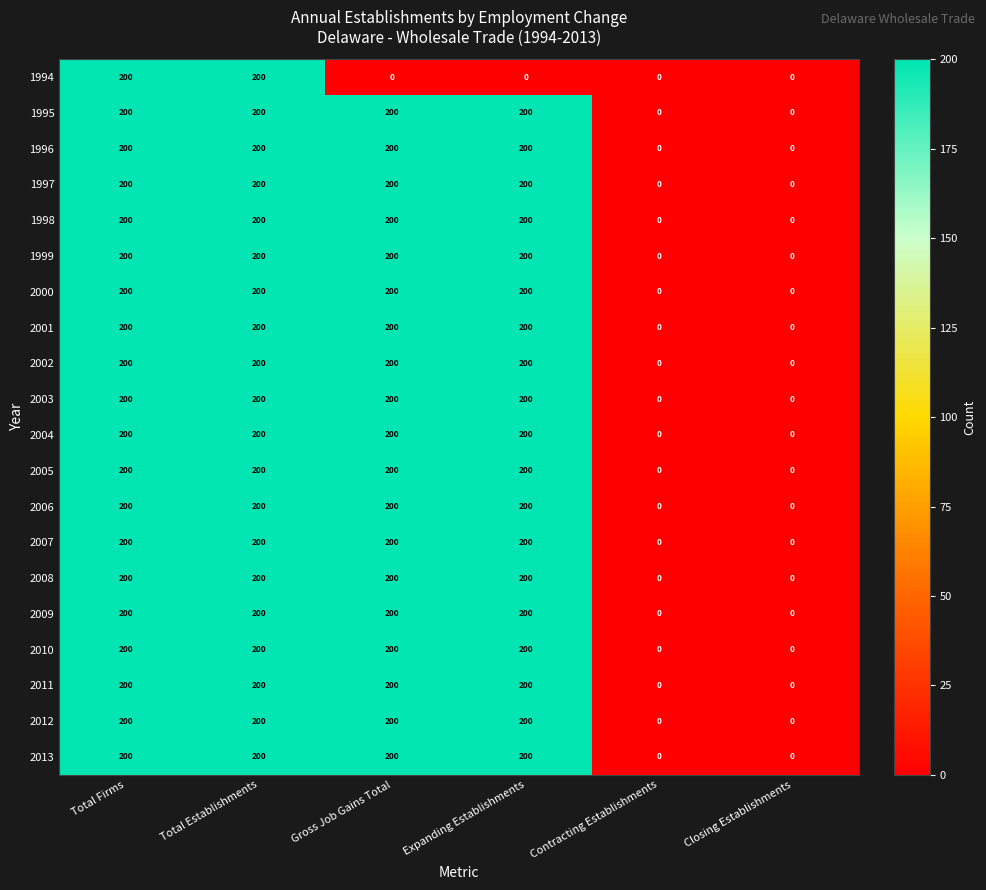

At how many categories does at least one series exceed 21?

4